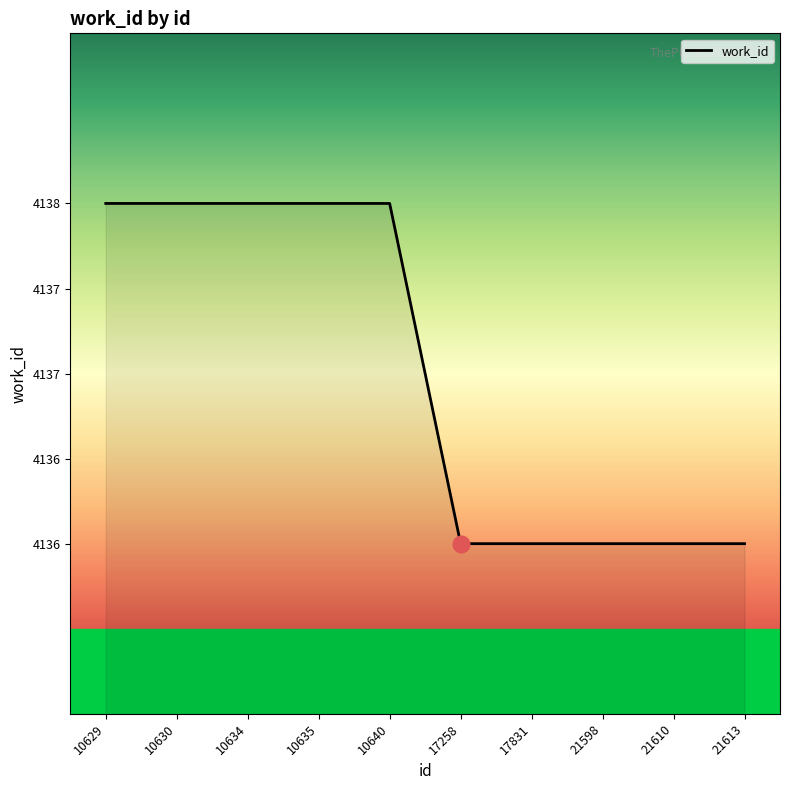

Is this an area chart (filled region under the line)?

Yes